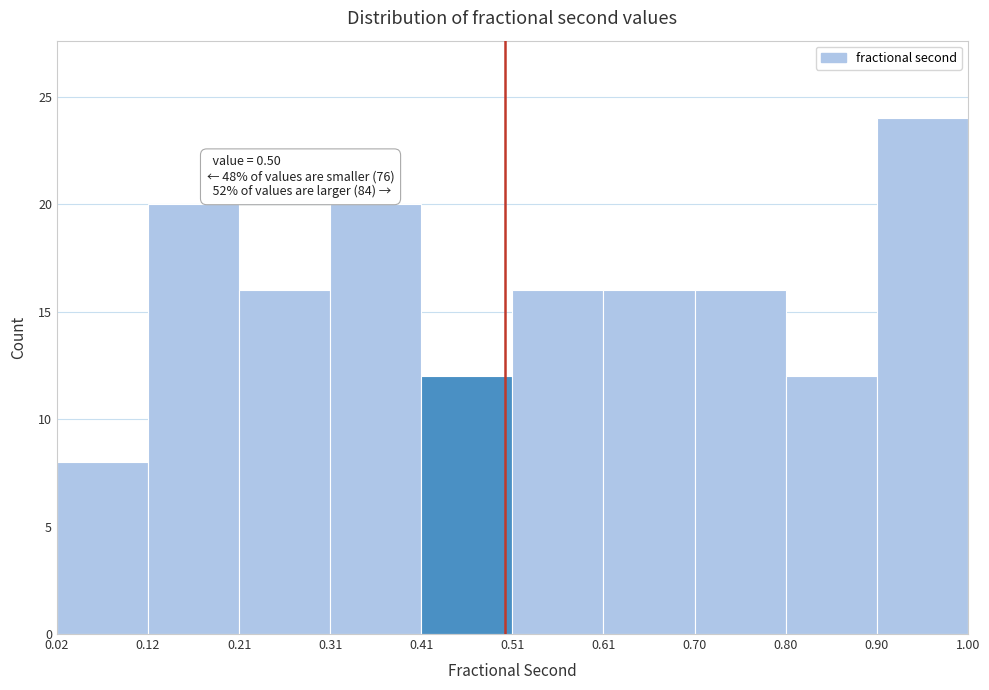

Over which range of the x-axis is the bar tallest?

0.90 to 1.00